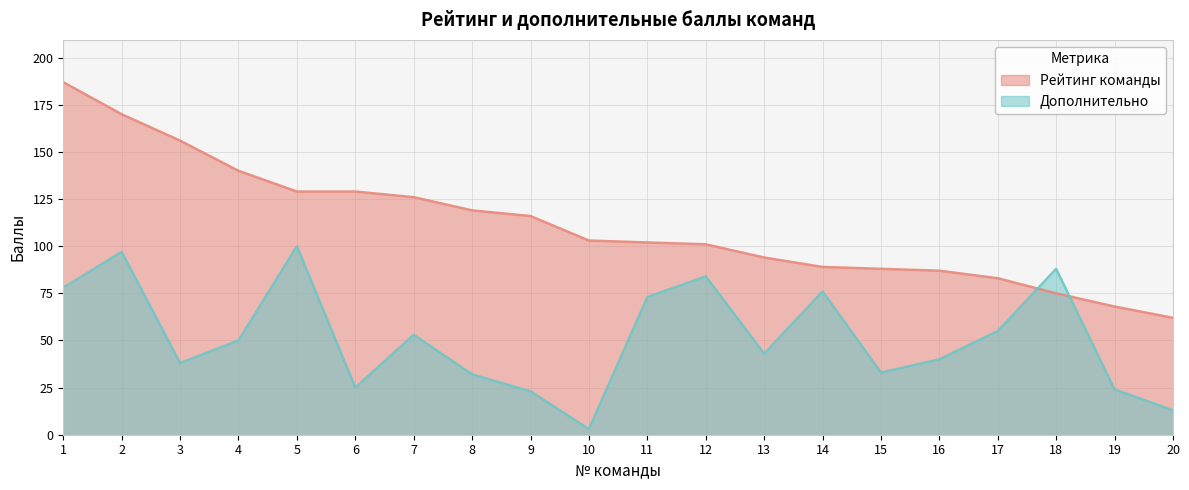

Which series ends up on top after the final intersection of Рейтинг команды and Дополнительно?

Рейтинг команды